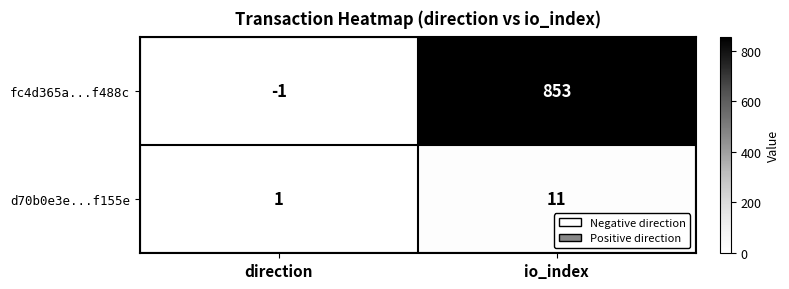

List the series in order of their peak value, highest first.

fc4d365a...f488c, d70b0e3e...f155e